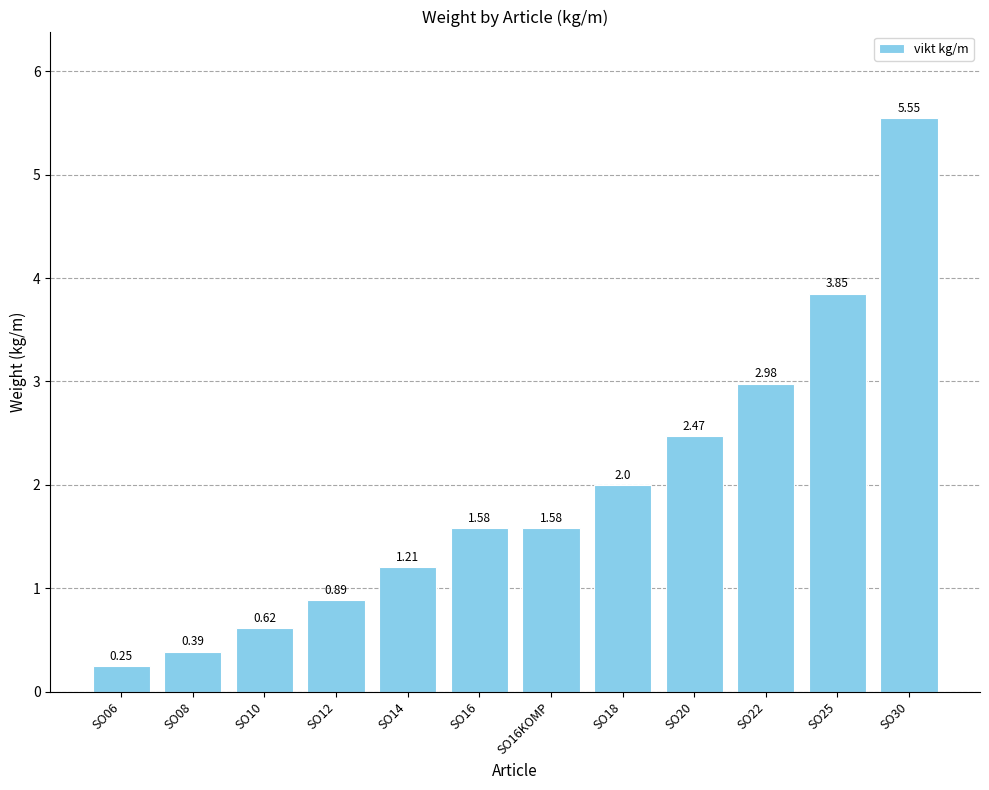

What is the difference between the maximum and minimum values?

5.3